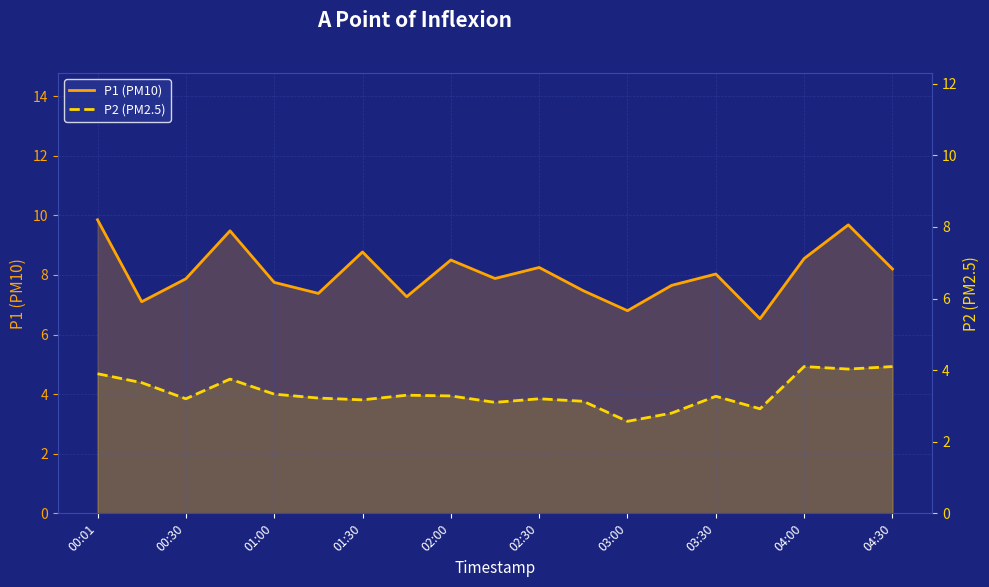

Count the number of categories in the chart.

19